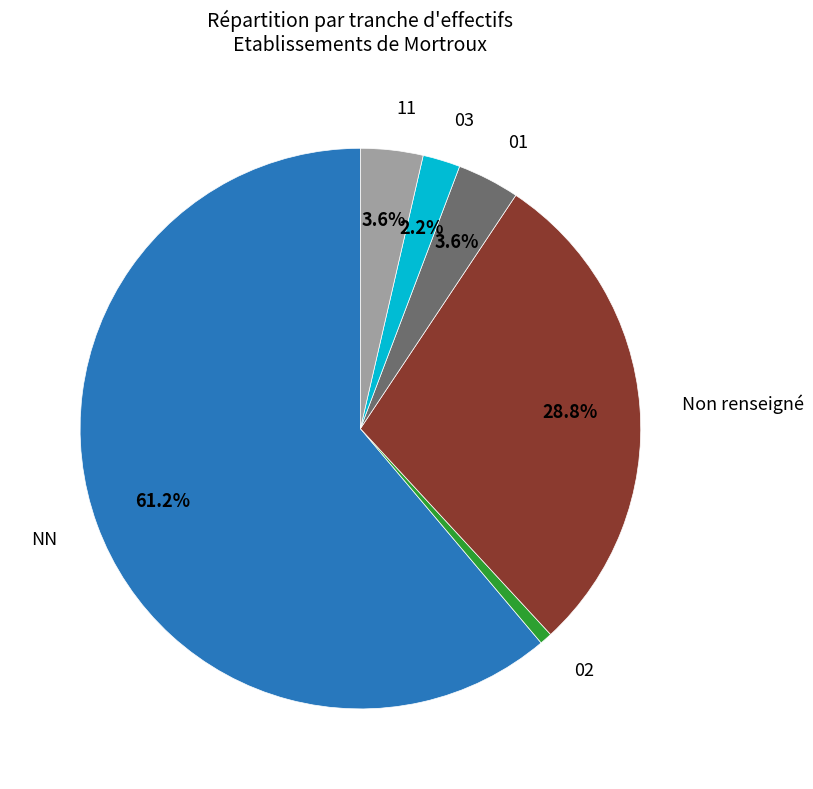

Does any single category account for the majority?

Yes